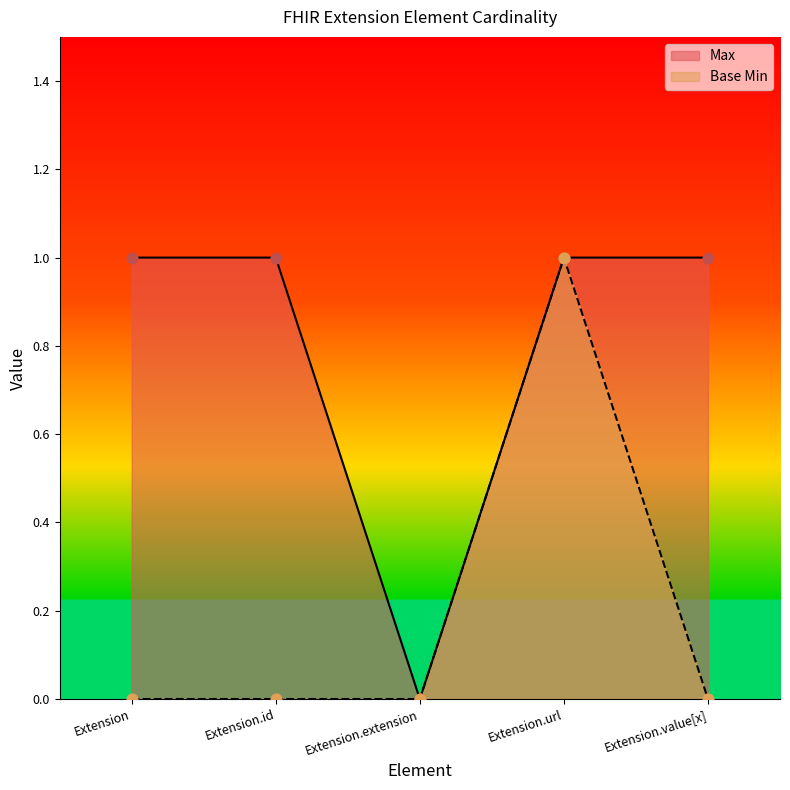

At which category is the sum across all series the highest?

Extension.url